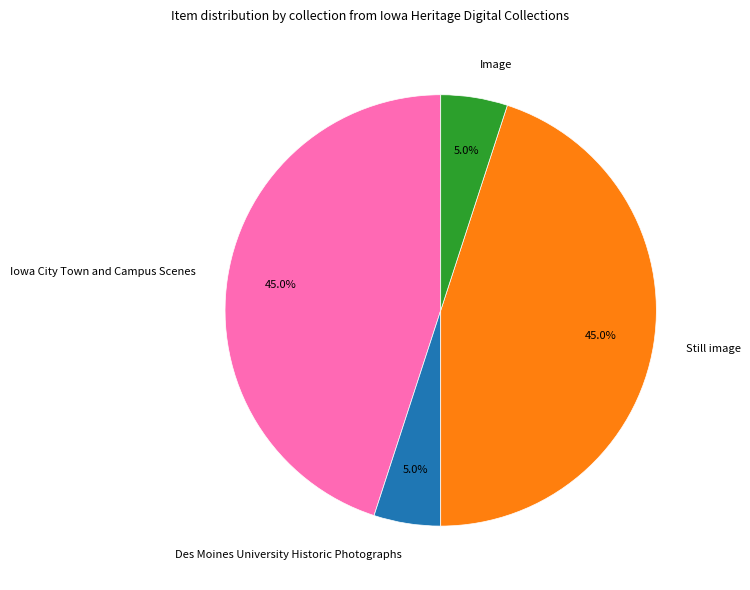

Does Iowa City Town and Campus Scenes represent more than half of the total?

No